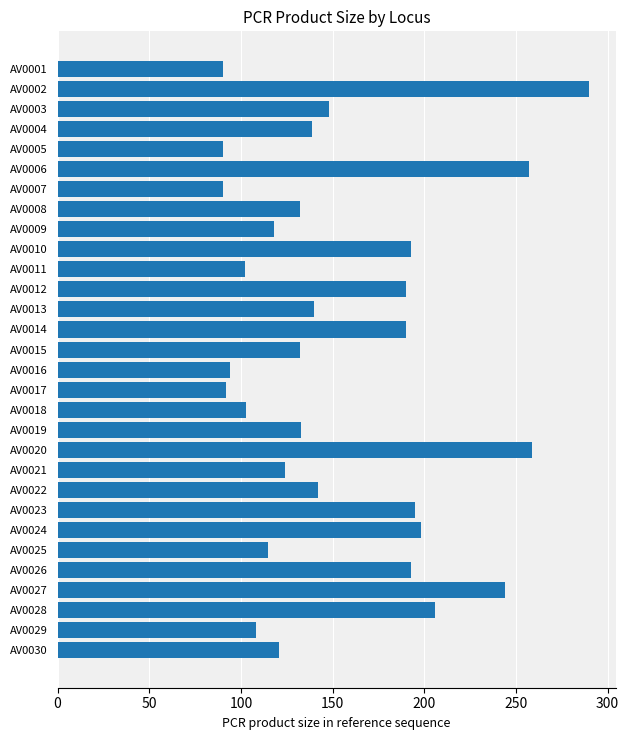

What is the value of the 7th bar from the top?

90